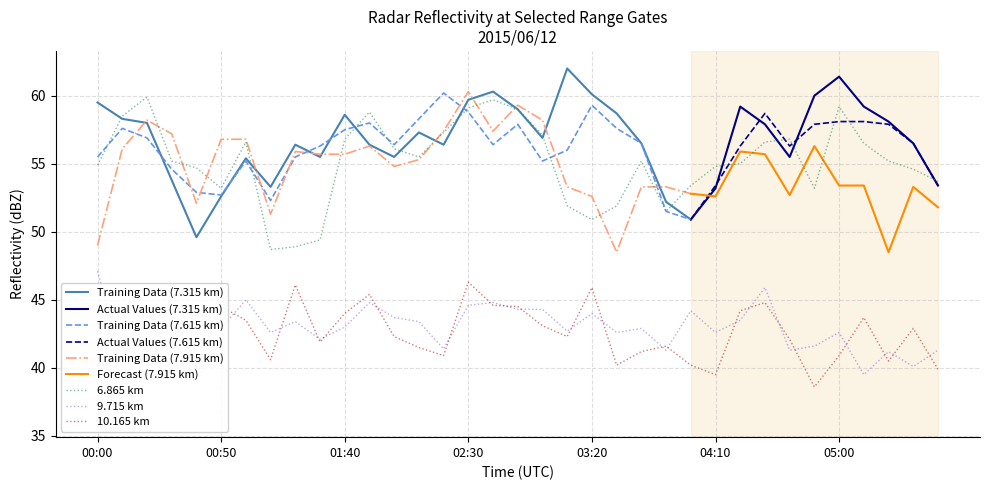

What position from the right is 02:40?

19